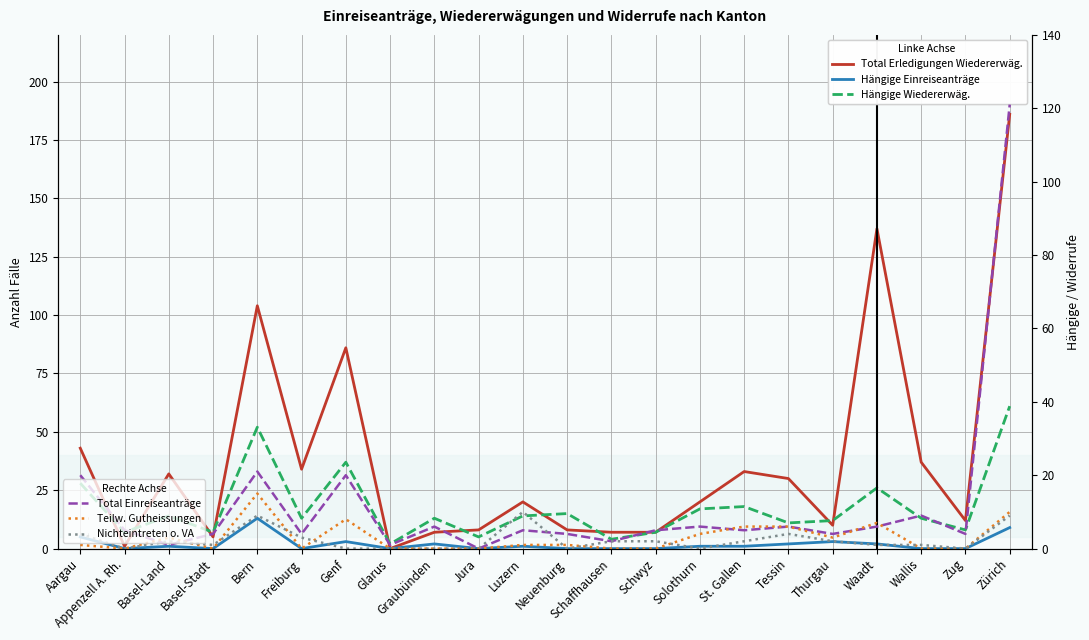

Reading left to right, list all the values displayed in this chart.

Total Erledigungen Wiedererwäg.: 43	1	32	5	104	34	86	0	7	8	20	8	7	7	20	33	30	10	137	37	12	186
Hängige Einreiseanträge: 5	0	1	0	13	0	3	0	2	0	1	0	0	0	1	1	2	3	2	0	0	9
Hängige Wiedererwäg.: 28	7	14	7	52	13	37	2	13	5	14	15	4	7	17	18	11	12	26	13	8	61
Total Einreiseanträge: 20	5	1	4	21	4	20	1	6	0	5	4	2	5	6	5	6	4	6	9	4	121
Teilw. Gutheissungen: 1	0	3	0	15	0	8	0	0	0	1	1	0	0	4	6	6	3	7	0	0	10
Nichteintreten o. VA: 4	0	2	1	9	3	0	0	0	0	10	0	2	2	0	2	4	2	1	1	0	9